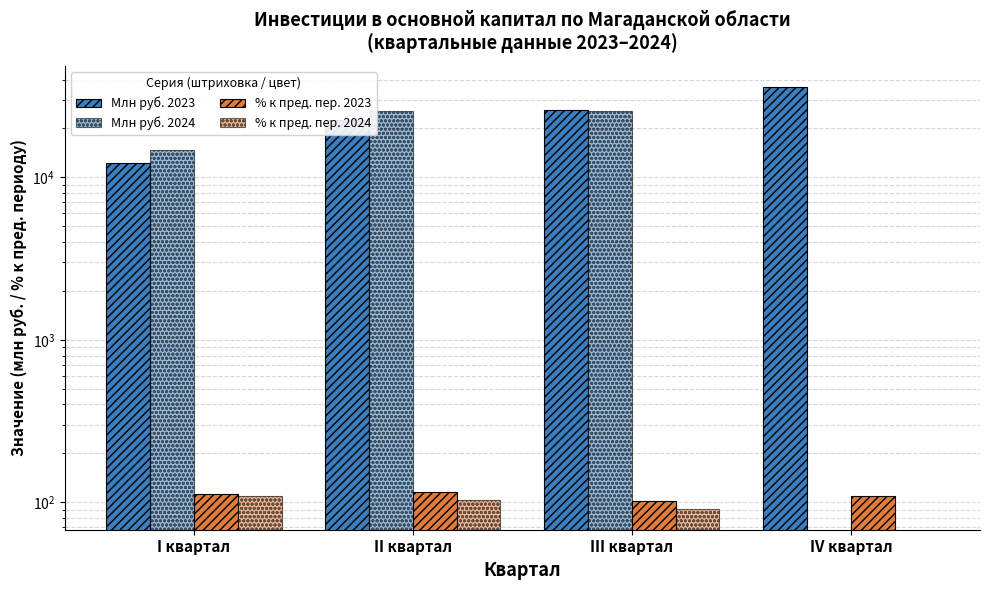

What is the difference between the maximum and minimum values in the Млн руб. 2024 series?

25681.1